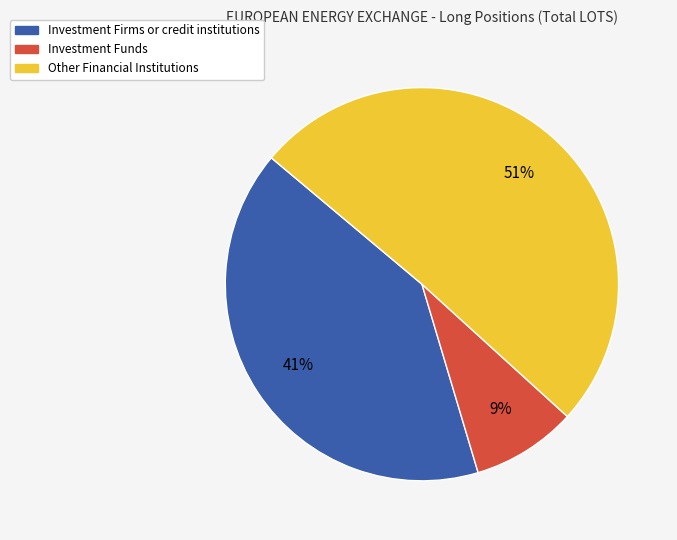

Which slice is the smallest?

Investment Funds